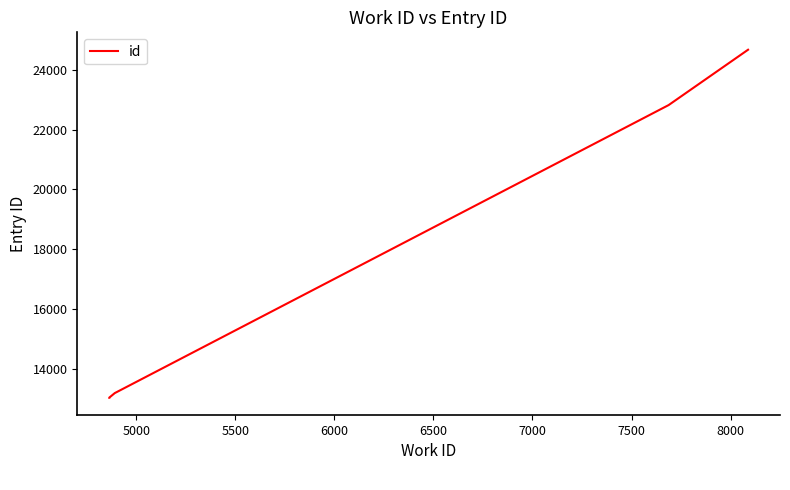

What is the sum of all values?

86733